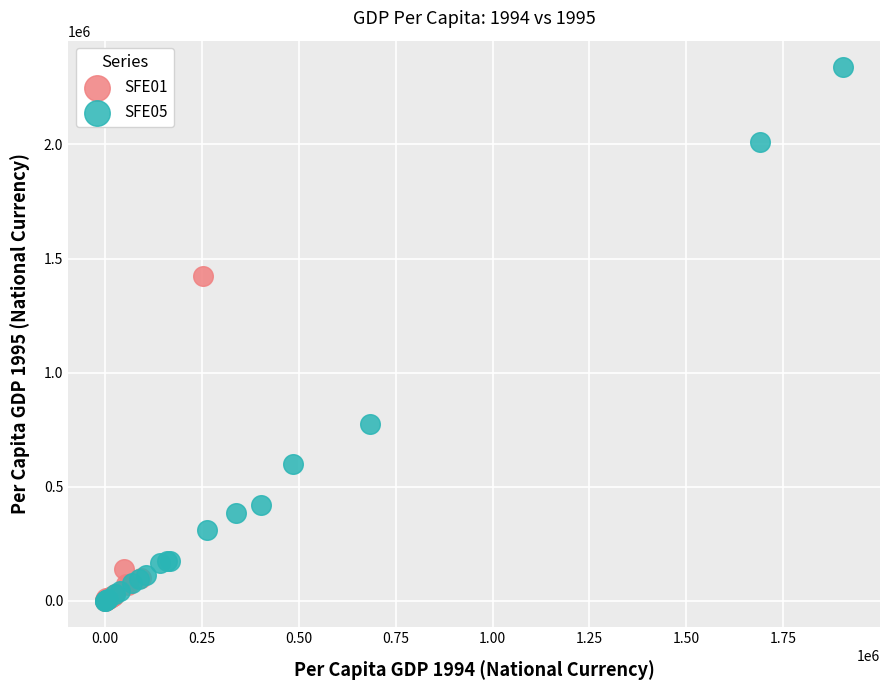

Which series has the widest spread of Y values?

SFE05